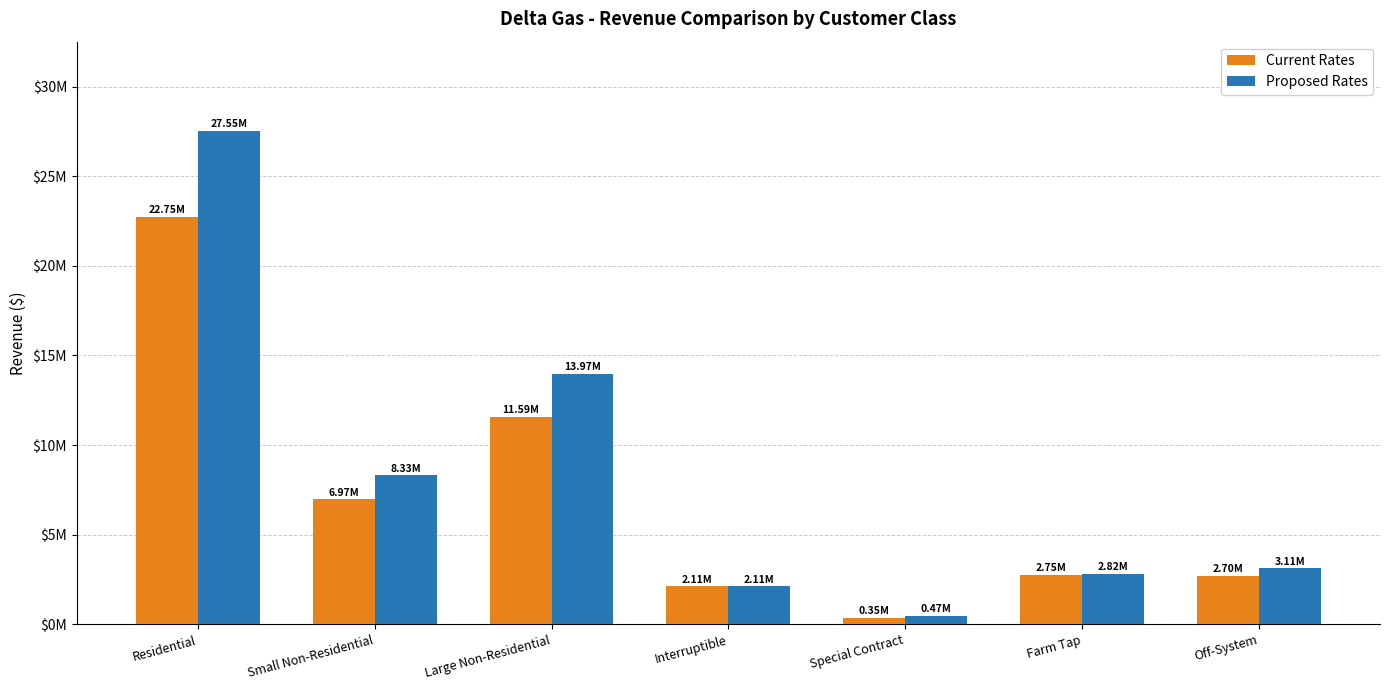

What is the spread (max minus min) of values at Residential?

4802026